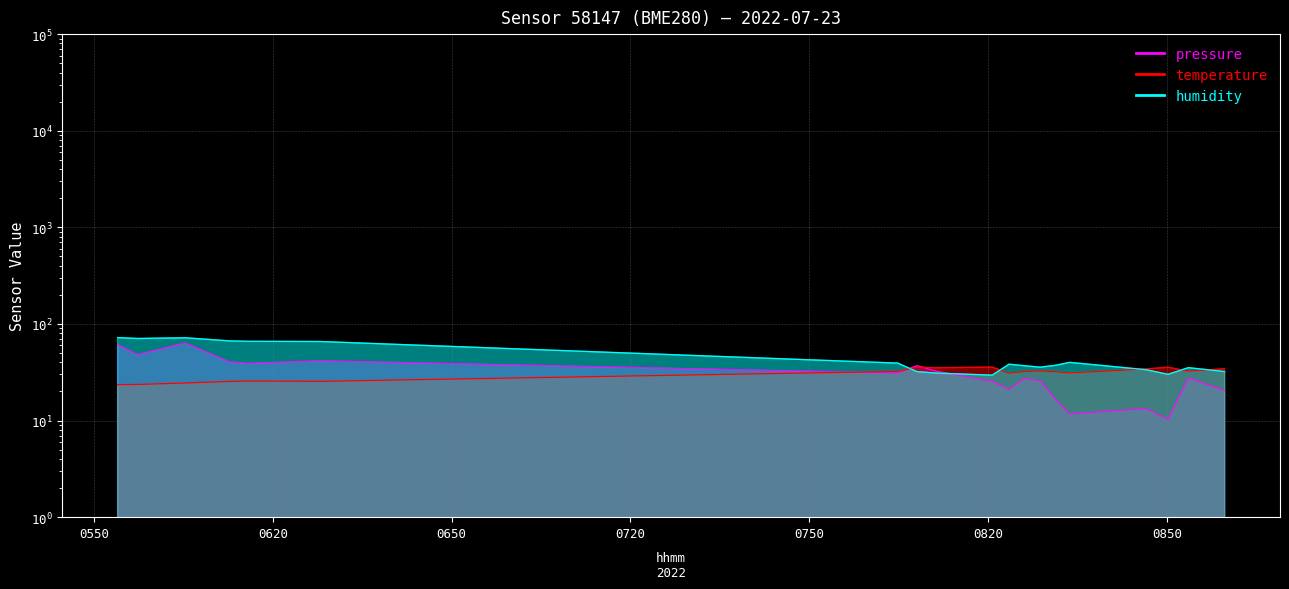

Where is the first local minimum for pressure?

2022-07-23T05:57:19